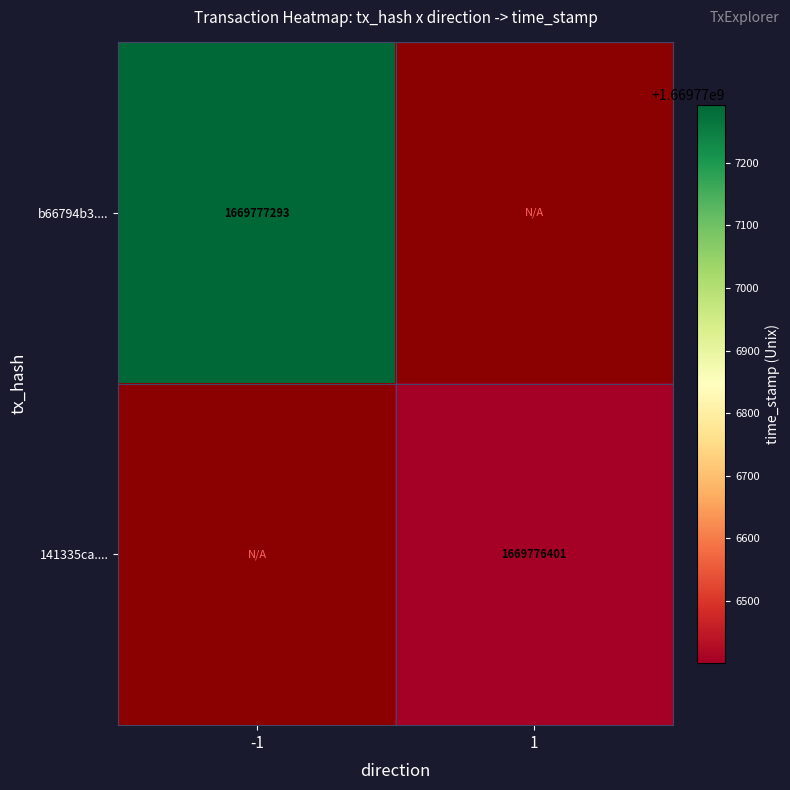

At how many categories does at least one series exceed 1437542861?

2